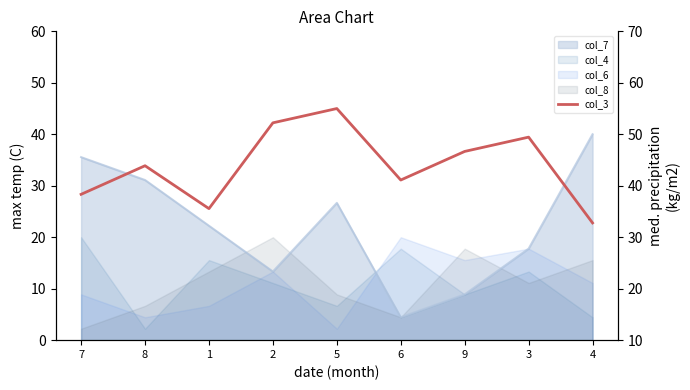

At which category does the chart reach its minimum across all series?

4